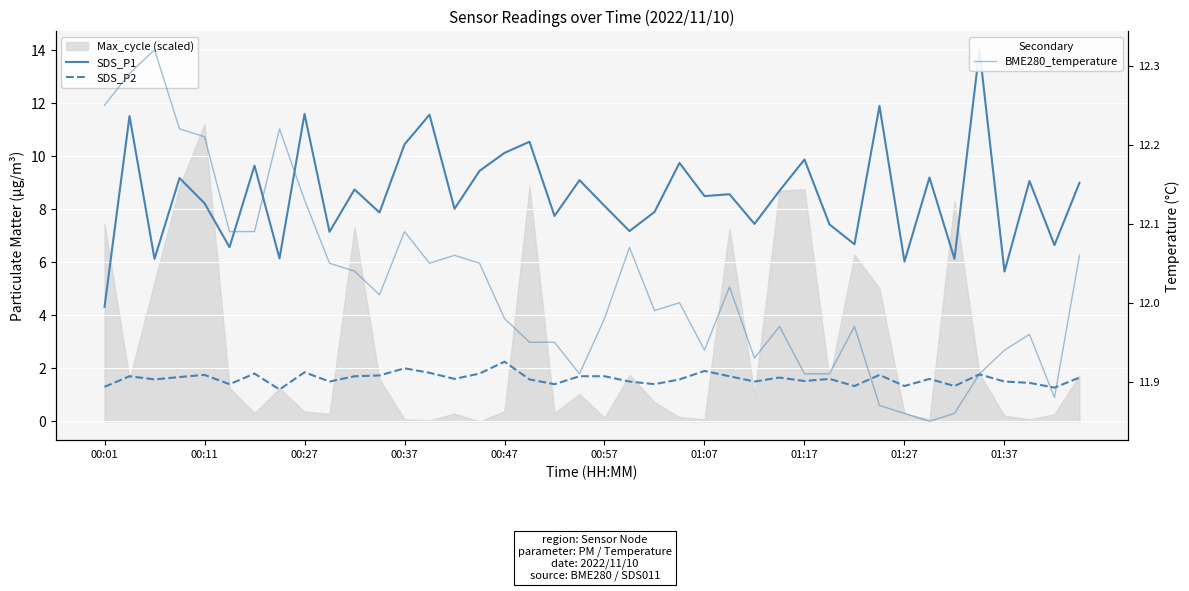

The value of SDS_P1 at 29 is 11.8. True or false?

False